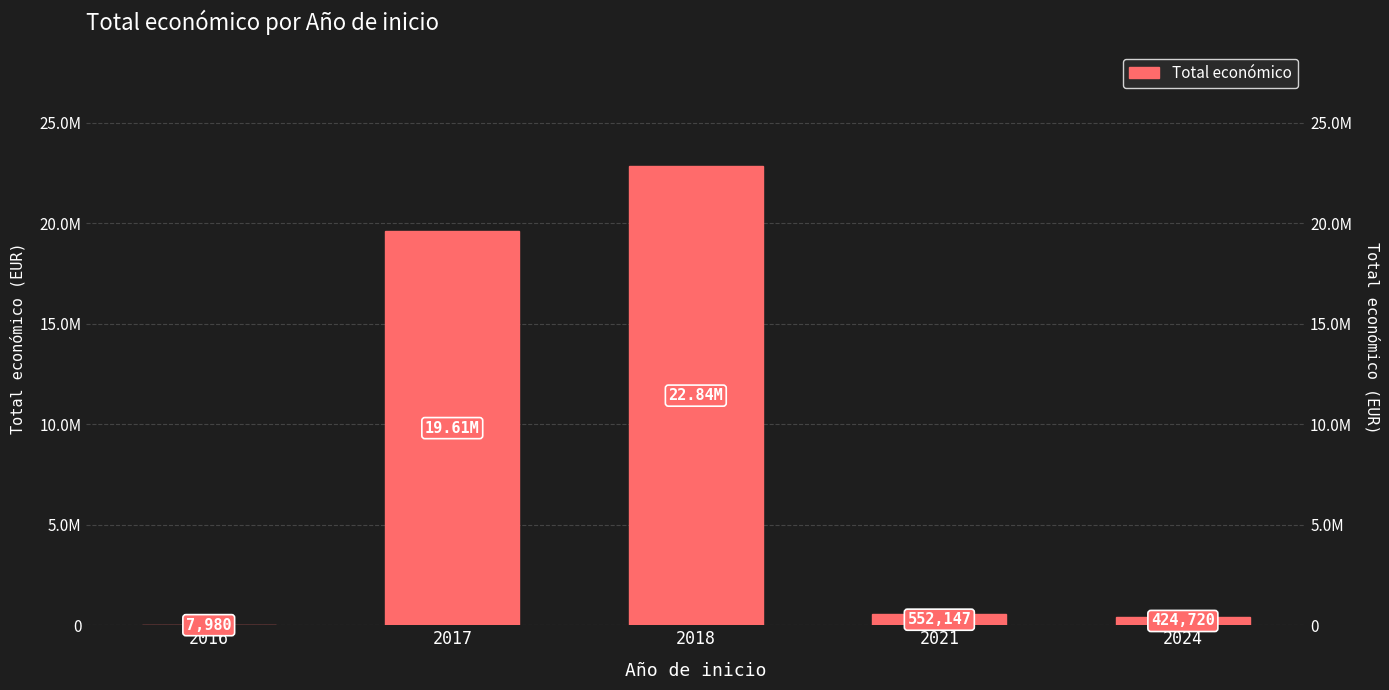

What is the greatest value displayed?

22836993.0